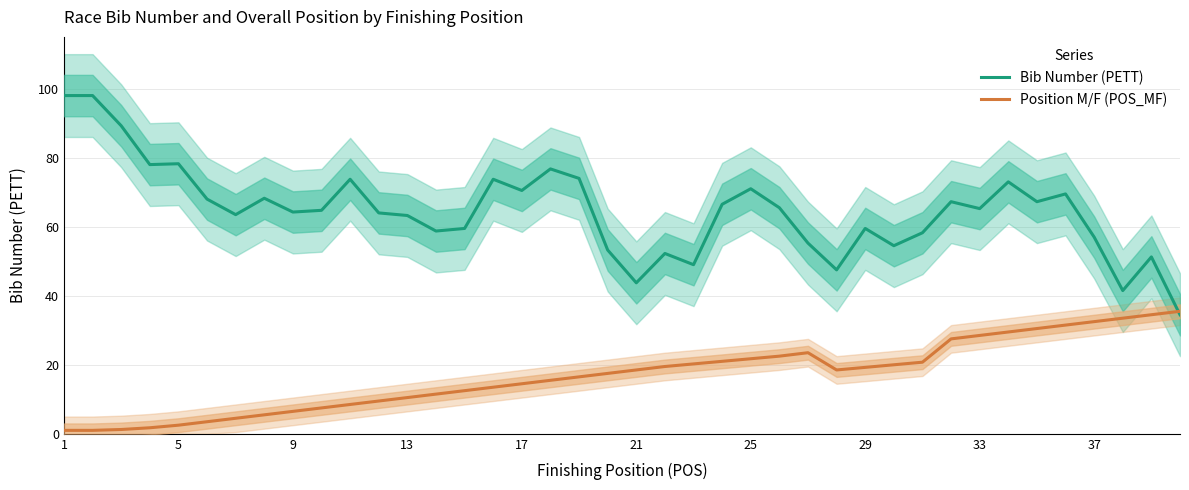

Is it true that Position M/F (POS_MF) equals 31.0 at 29?

False